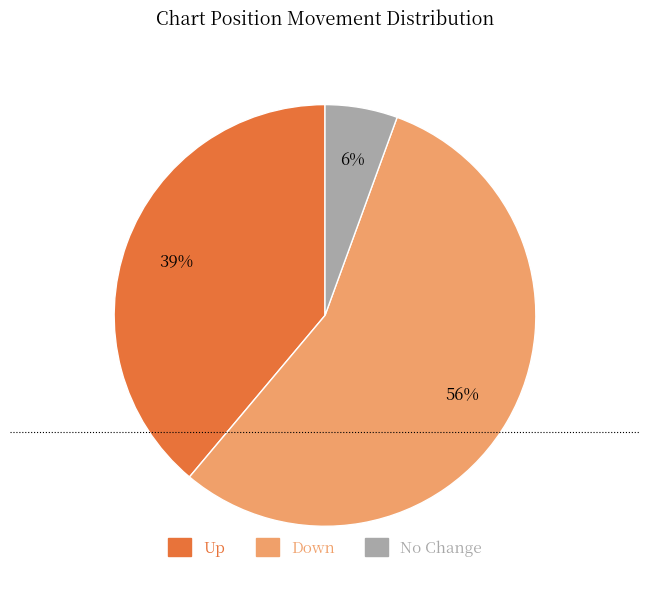

To the nearest percent, what portion does Up represent?

39%